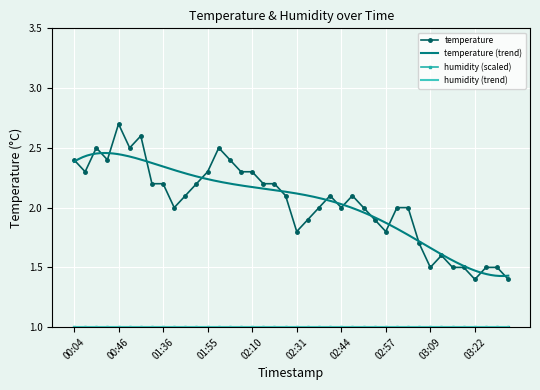

Where is the first local minimum?

00:13